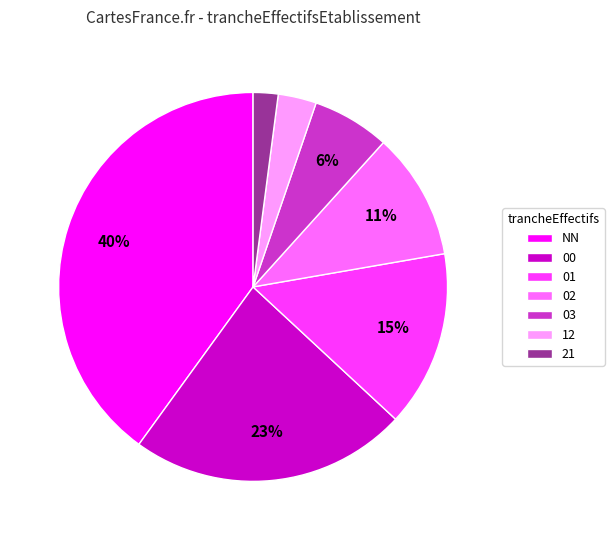

Rank the categories by value from highest to lowest.

NN, 00, 01, 02, 03, 12, 21